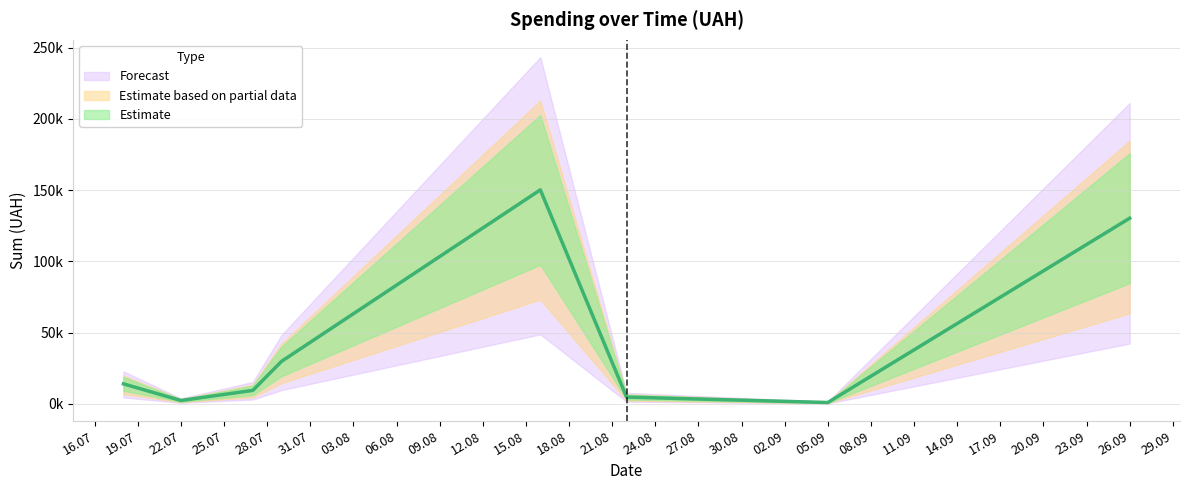

Is this an area chart (filled region under the line)?

No